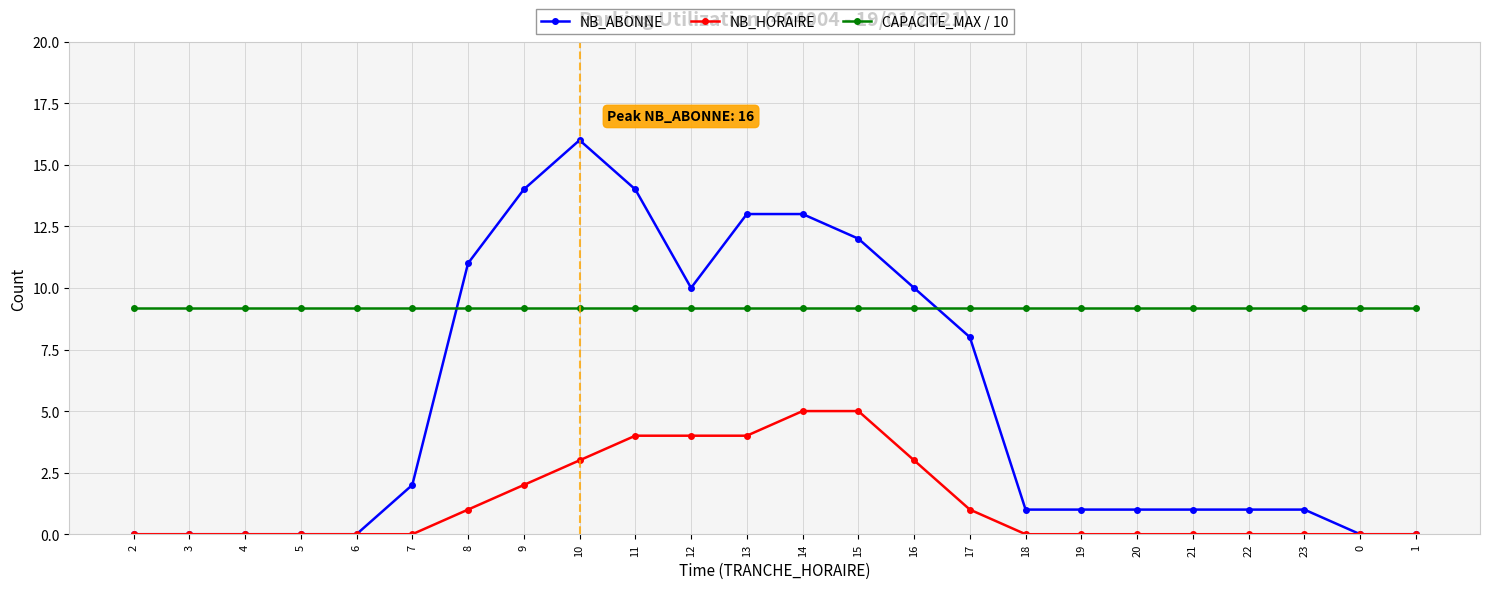

Reading left to right, what are all the values shown in this chart?

NB_ABONNE: 2=0.0	3=0.0	4=0.0	5=0.0	6=0.0	7=2.0	8=11.0	9=14.0	10=16.0	11=14.0	12=10.0	13=13.0	14=13.0	15=12.0	16=10.0	17=8.0	18=1.0	19=1.0	20=1.0	21=1.0	22=1.0	23=1.0	0=0.0	1=0.0
NB_HORAIRE: 2=0.0	3=0.0	4=0.0	5=0.0	6=0.0	7=0.0	8=1.0	9=2.0	10=3.0	11=4.0	12=4.0	13=4.0	14=5.0	15=5.0	16=3.0	17=1.0	18=0.0	19=0.0	20=0.0	21=0.0	22=0.0	23=0.0	0=0.0	1=0.0
CAPACITE_MAX / 10: 2=9.2	3=9.2	4=9.2	5=9.2	6=9.2	7=9.2	8=9.2	9=9.2	10=9.2	11=9.2	12=9.2	13=9.2	14=9.2	15=9.2	16=9.2	17=9.2	18=9.2	19=9.2	20=9.2	21=9.2	22=9.2	23=9.2	0=9.2	1=9.2